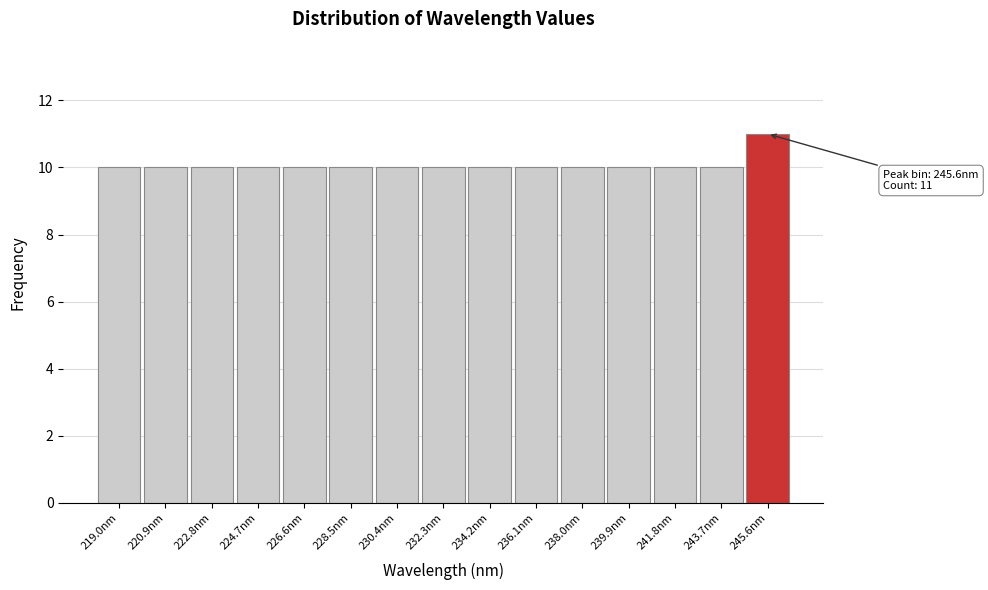

Over which range of the x-axis is the bar tallest?

244.6 to 246.6